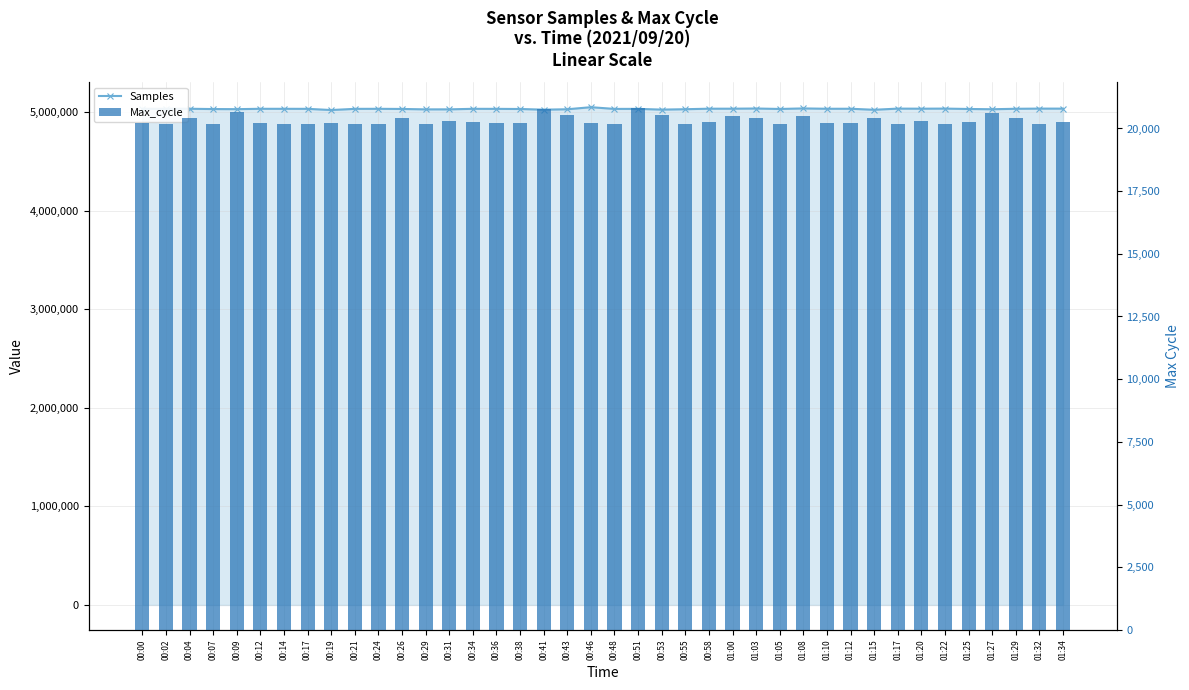

At which category does the chart reach its peak across all series?

00:46